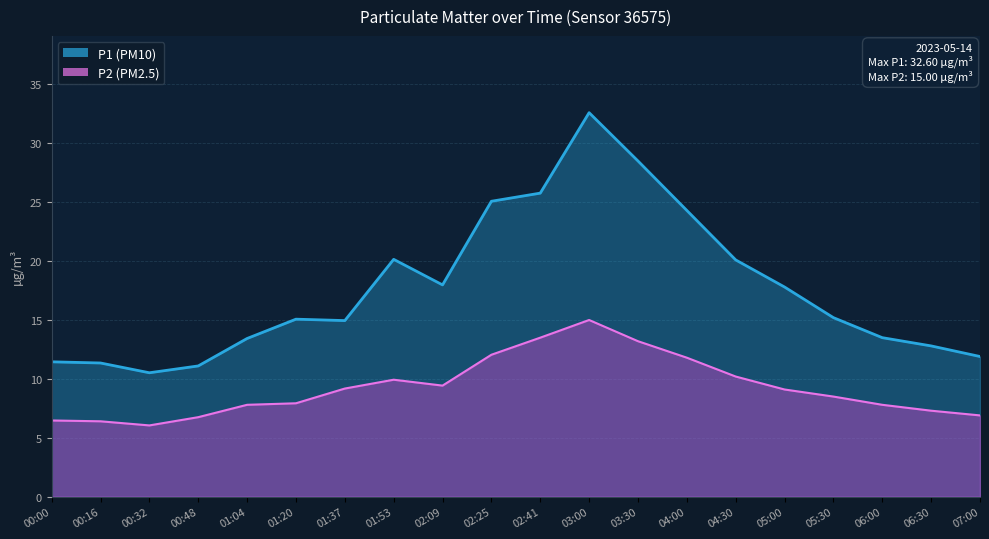

How many lines are shown in the chart?

2